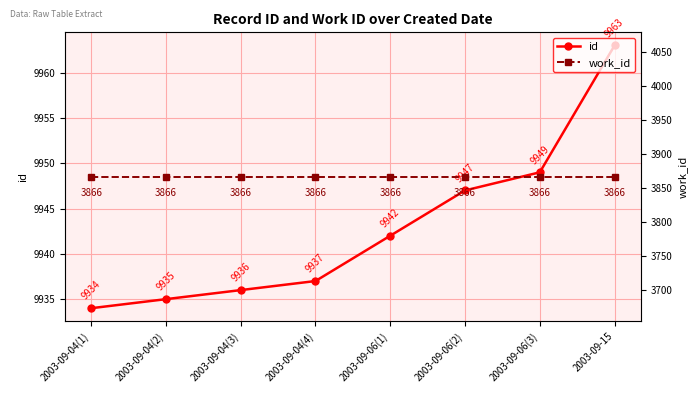

True or false: id and work_id intersect in this chart.

False